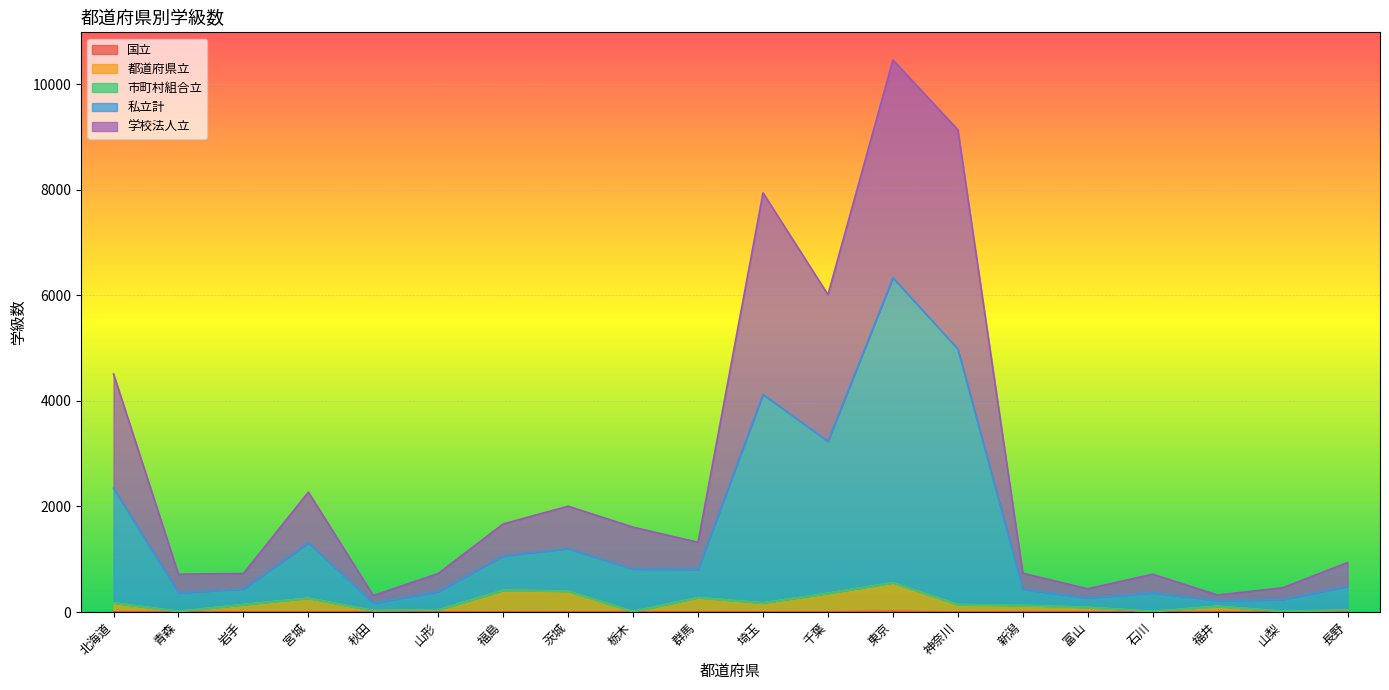

Is the value of 学校法人立 at 福島 greater than the value of 国立 at 青森?

Yes